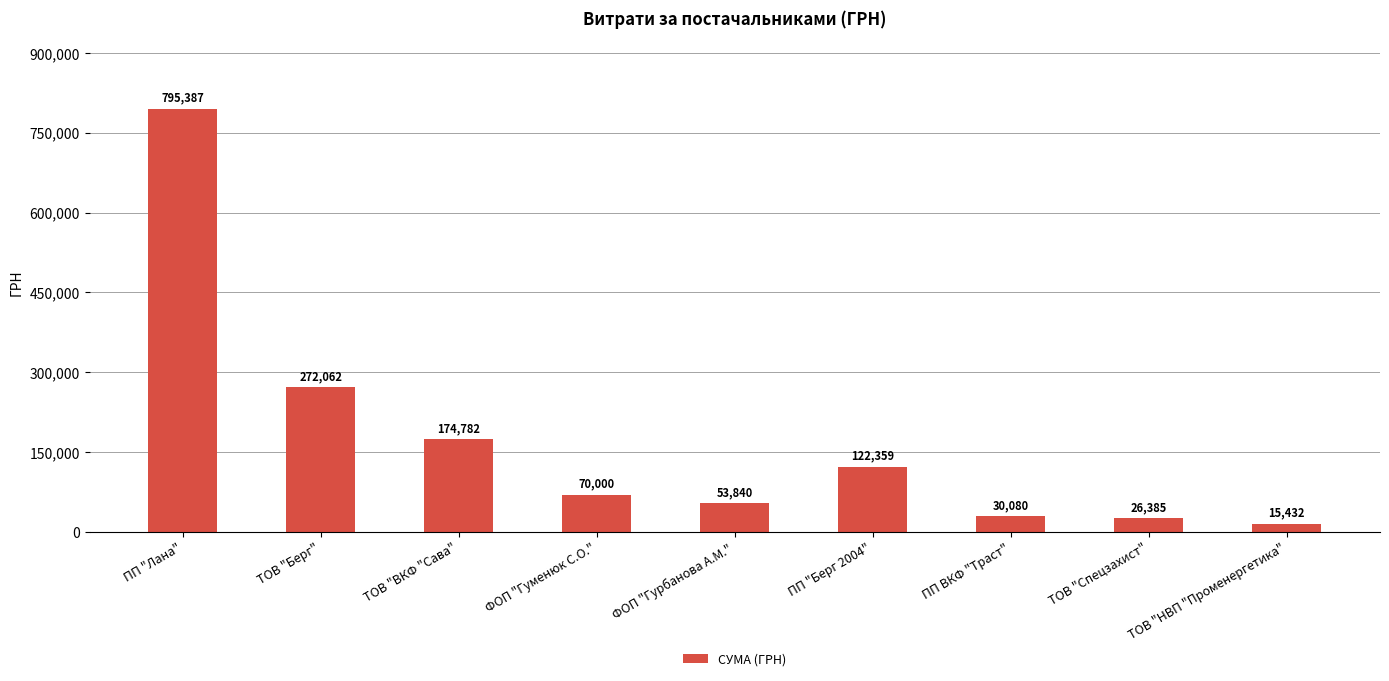

Rank the categories by value from lowest to highest.

ТОВ "НВП "Променергетика", ТОВ "Спецзахист", ПП ВКФ "Траст", ФОП "Гурбанова А.М.", ФОП "Гуменюк С.О.", ПП "Берг 2004", ТОВ "ВКФ "Сава", ТОВ "Берг", ПП "Лана"